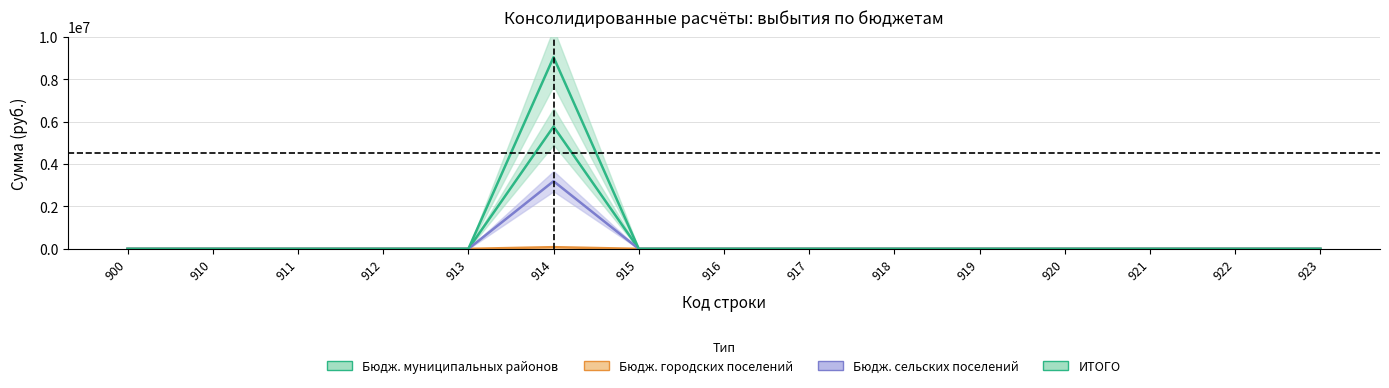

At which label does Бюдж. сельских поселений reach its minimum?

900